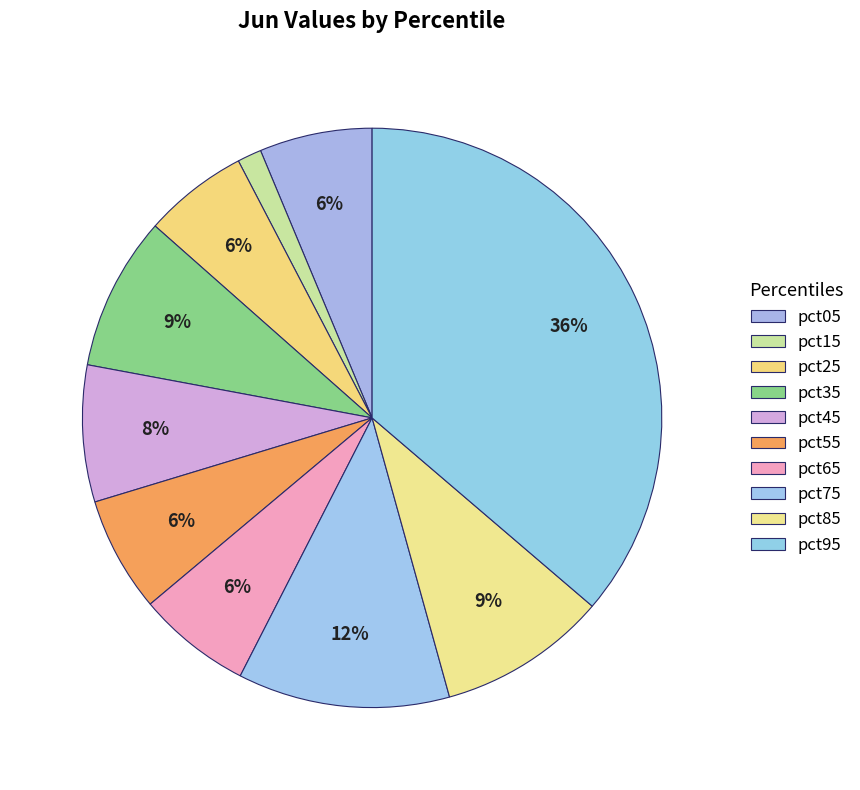

What is the smallest slice in the pie chart?

pct15